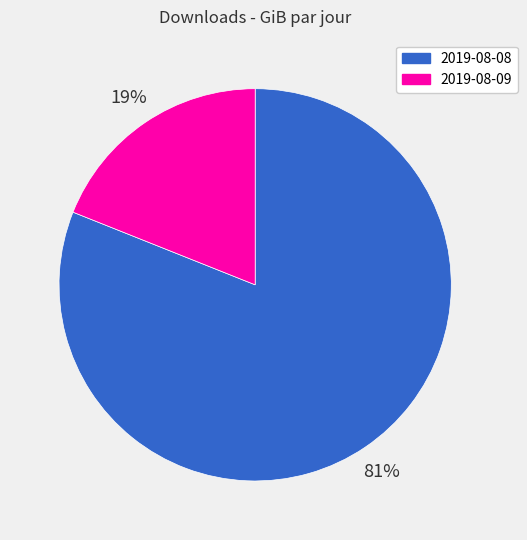

Is the sum of 2019-08-08 and 2019-08-09 greater than half?

Yes